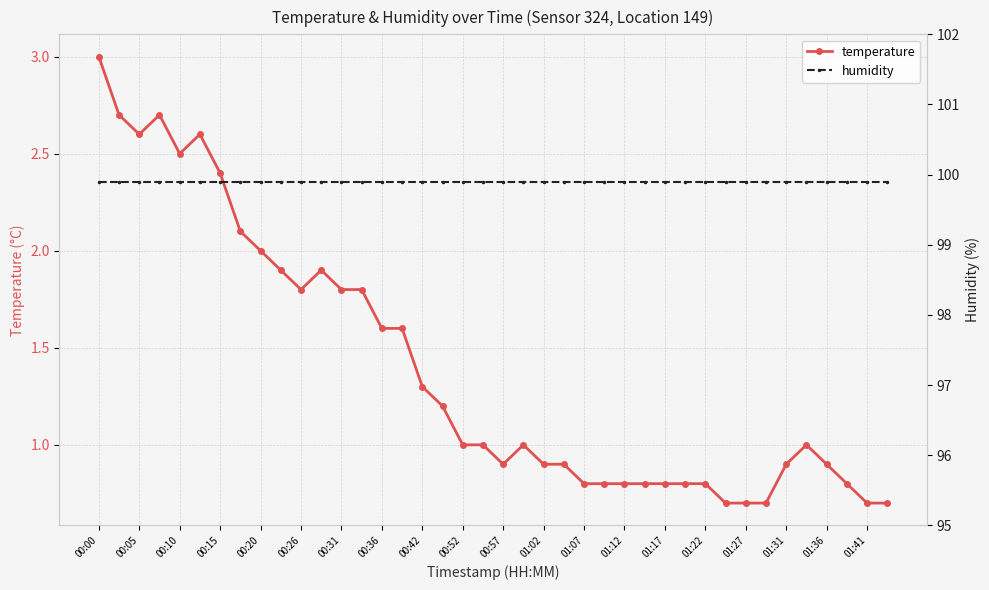

Is it true that temperature equals 0.7 at 01:41?

True